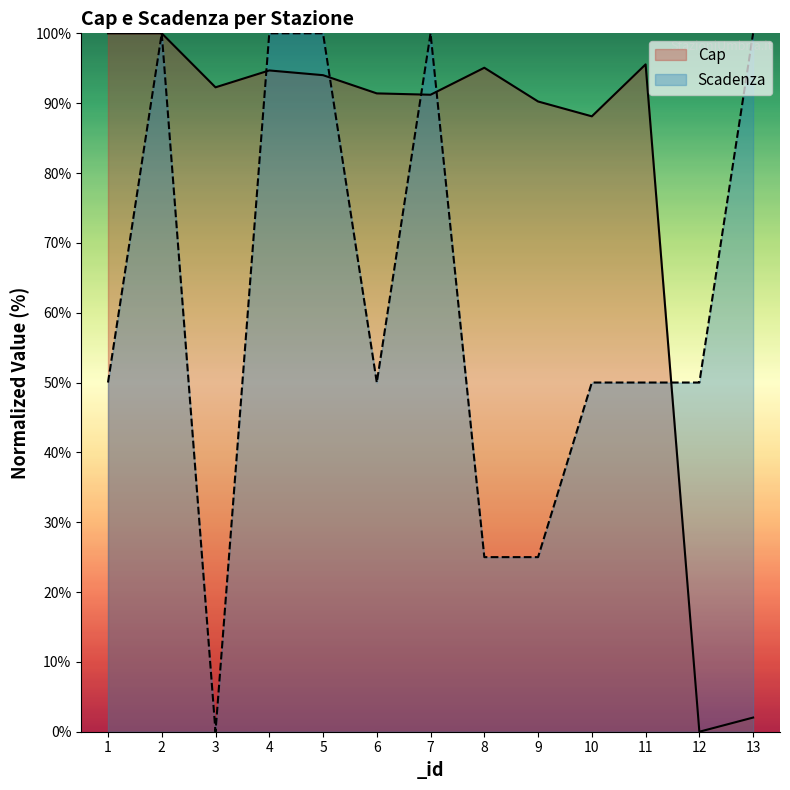

Rank the series at 6 from lowest to highest value.

Scadenza, Cap